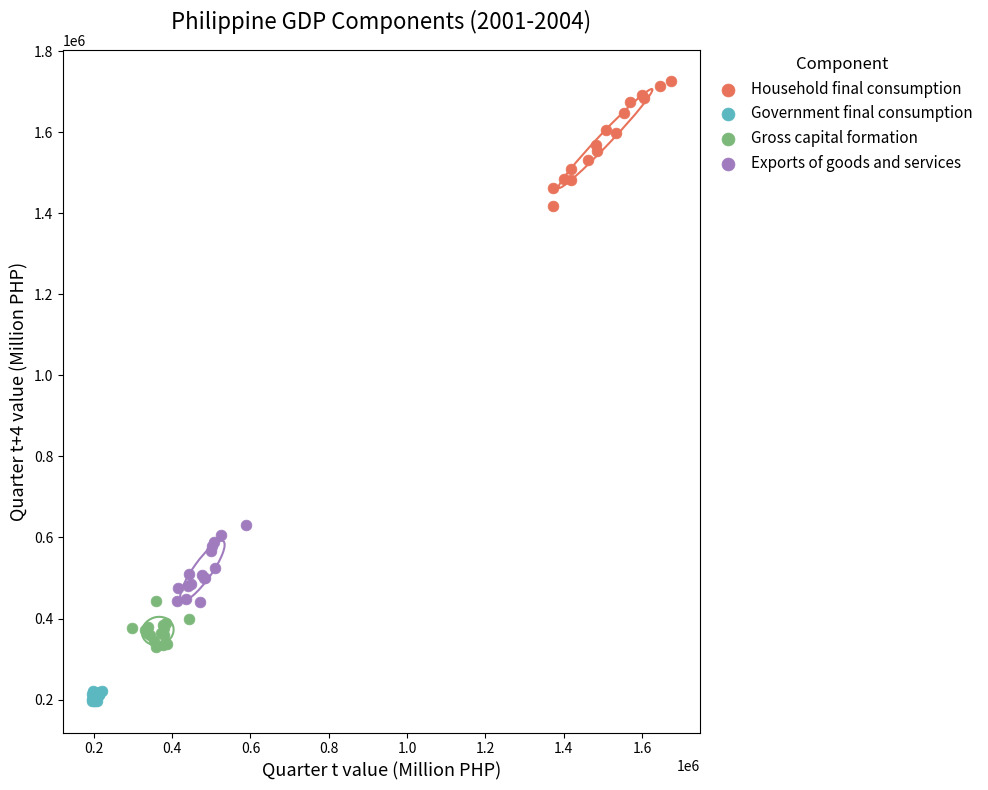

Which series contains the lowest Y value?

Government final consumption